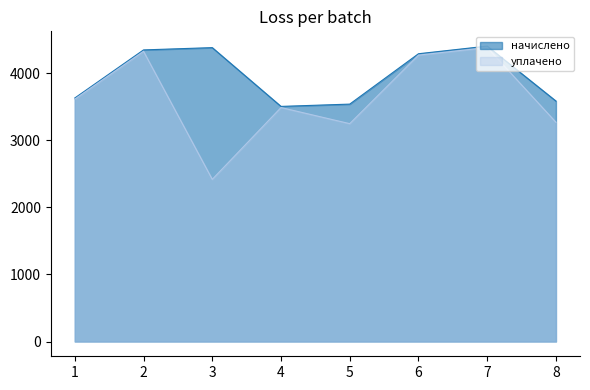

Reading left to right, what are all the values shown in this chart?

начислено: 1=3632.8	2=4350.2	3=4384.4	4=3507.5	5=3541.7	6=4293.2	7=4407.1	8=3587.3
уплачено: 1=3615.2	2=4329.2	3=2419.1	4=3490.5	5=3250.1	6=4272.5	7=4385.8	8=3271.0